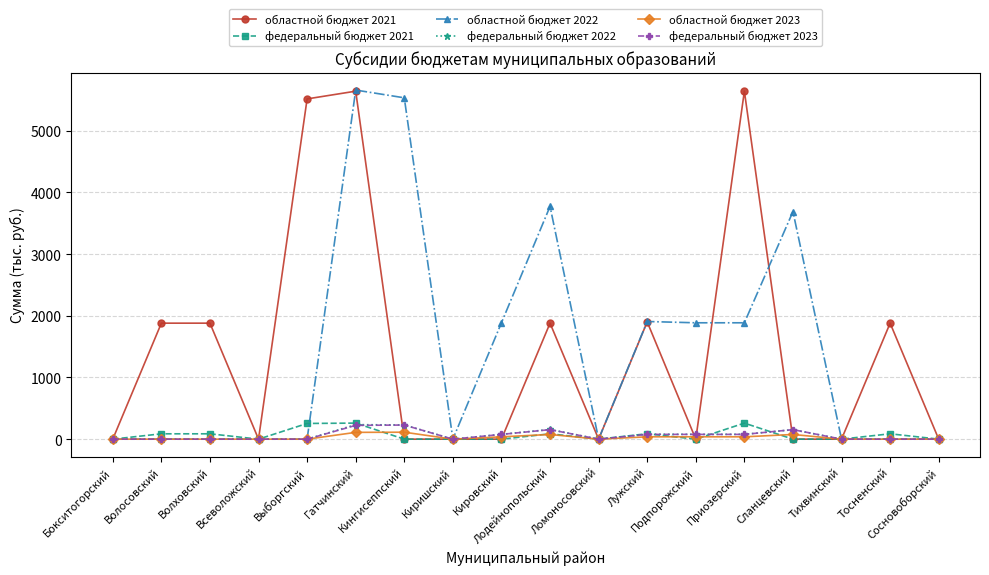

Is it true that областной бюджет 2021 equals 0.0 at Подпорожский?

True